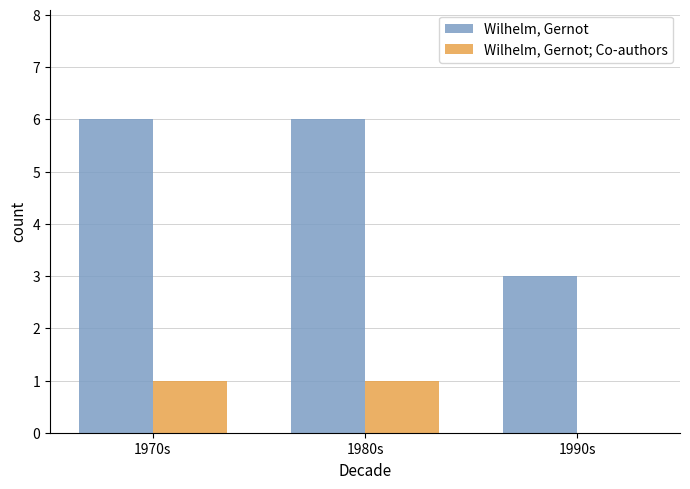

Between 1980s and 1990s, which series saw the biggest shift?

Wilhelm, Gernot